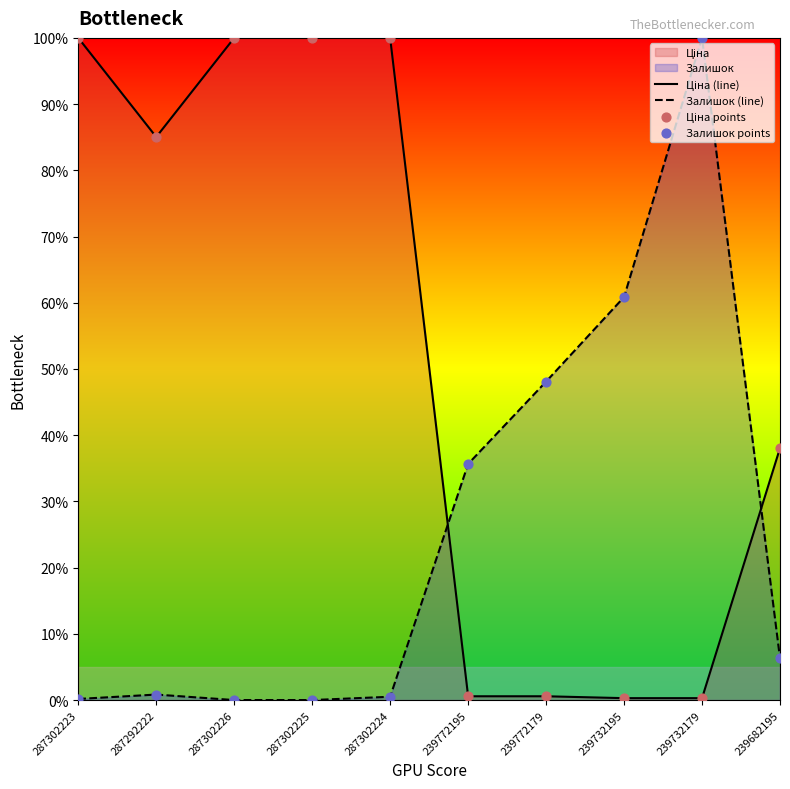

Which series reaches the minimum Y coordinate?

Залишок (line)